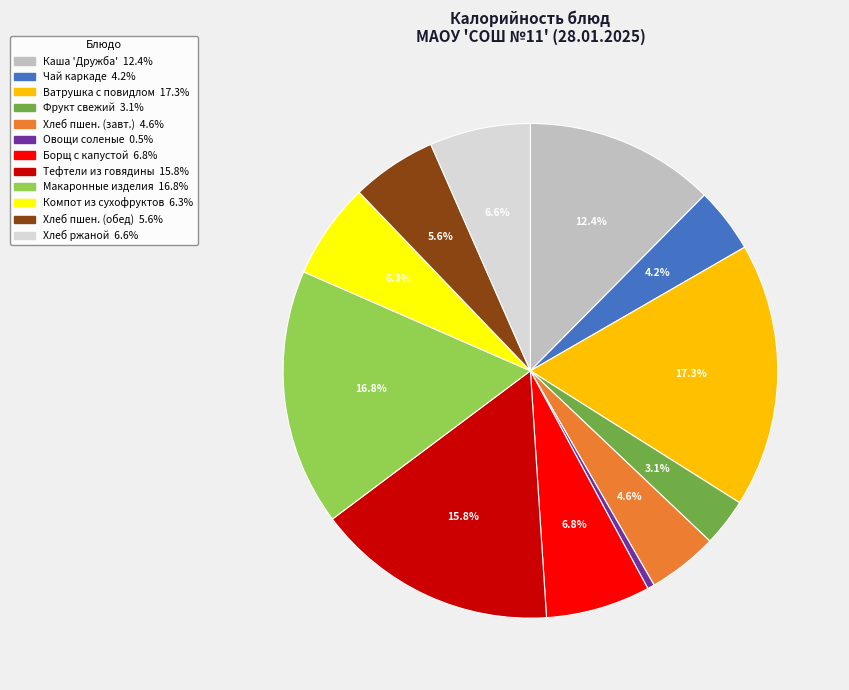

Count the number of slices in the pie.

12